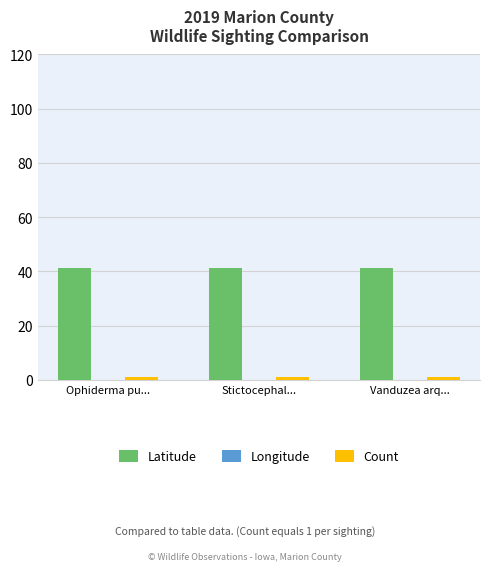

At Stictocephal..., list the series in order from largest to smallest.

Latitude, Count, Longitude